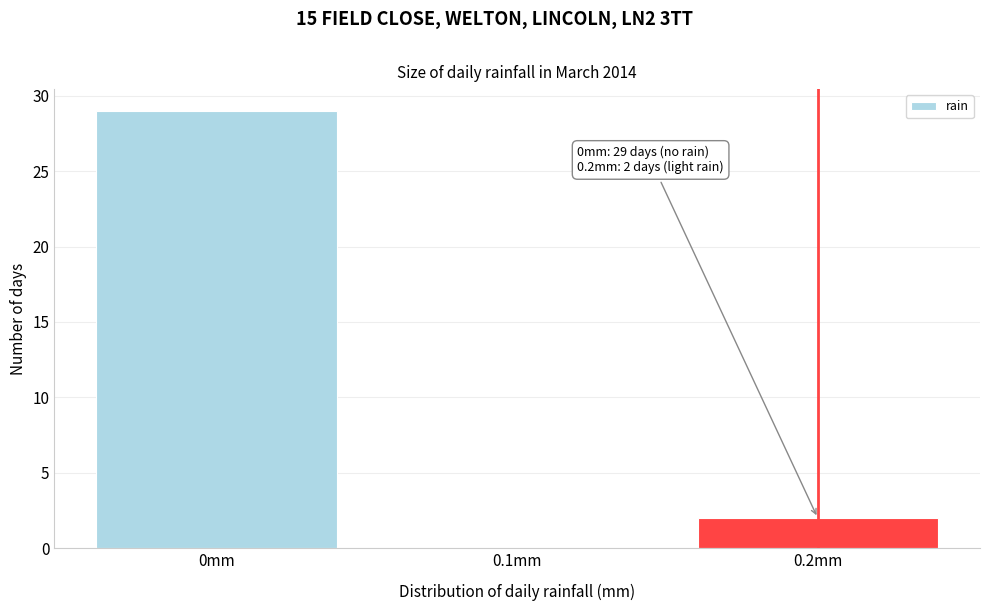

Which range on the x-axis has the tallest bar?

-0.05 to 0.05